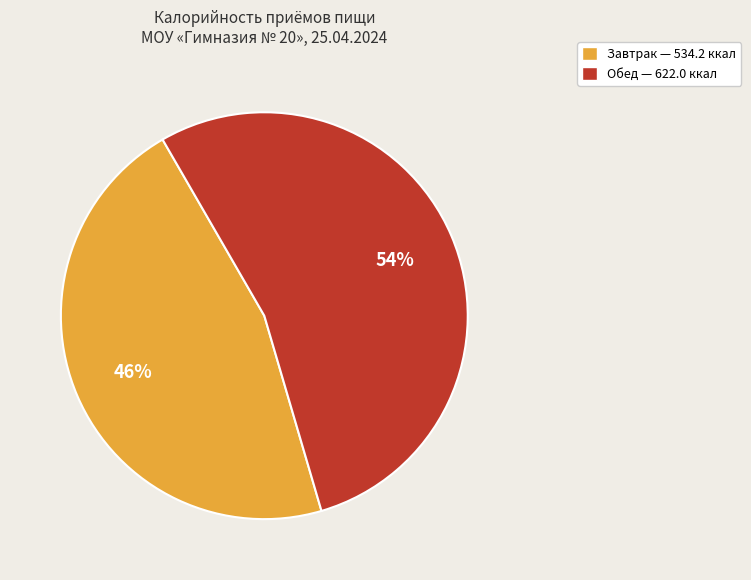

To the nearest percent, what is the average slice percentage?

50%